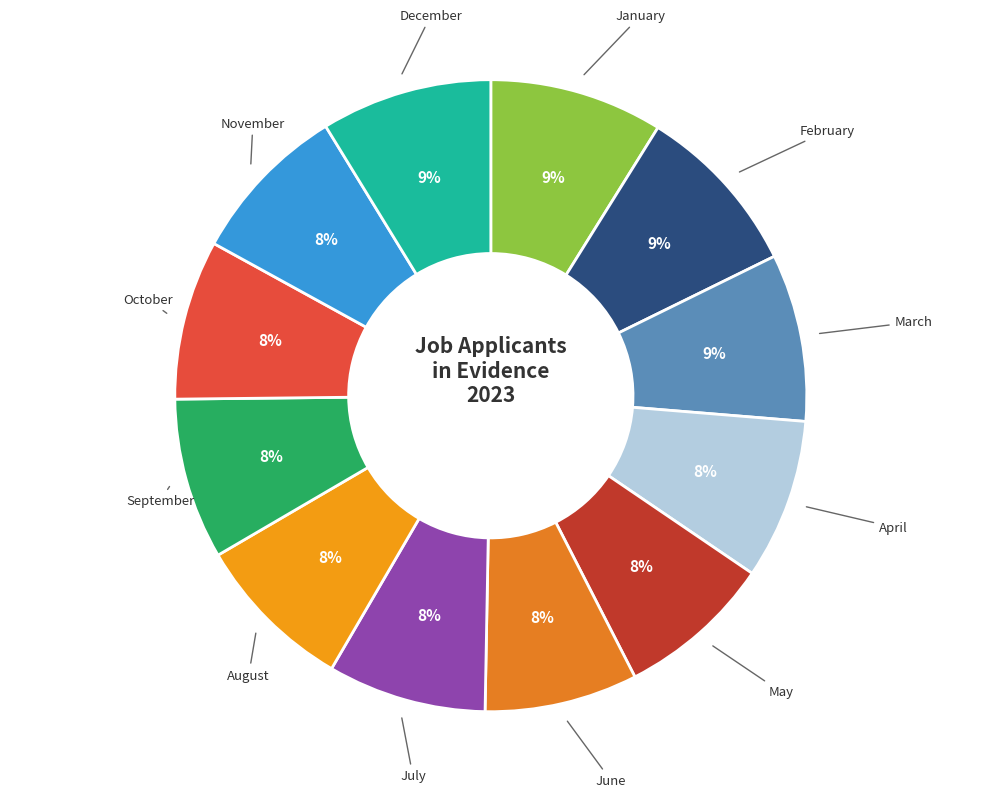

Rank the categories by value from lowest to highest.

June, May, July, October, August, April, September, November, March, December, February, January